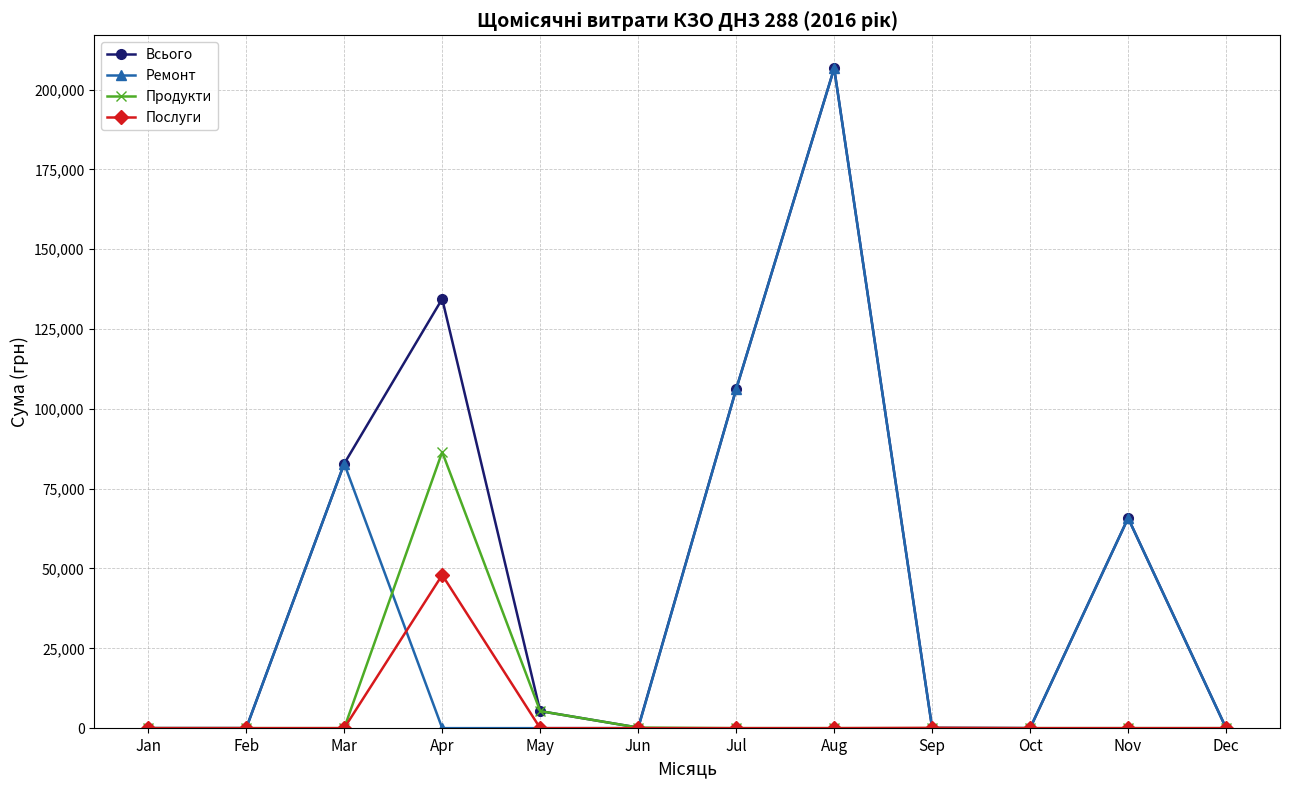

What is the difference between the Продукти values at Feb and May?

5328.0